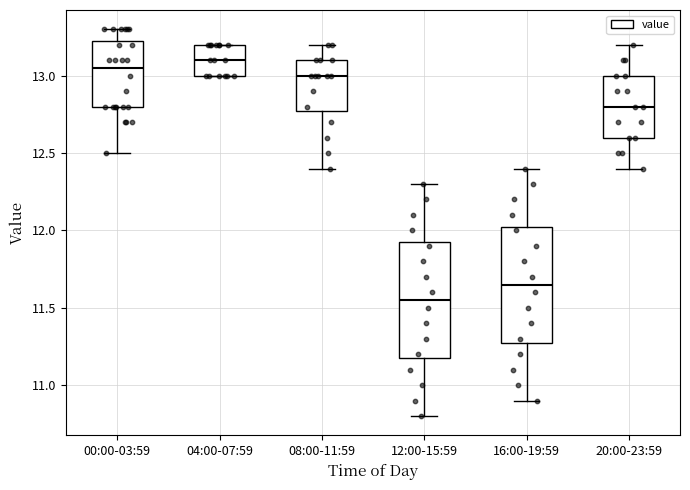

Reading left to right, read every box against the y-axis: the position of its median line, the range the box covers, and the ends of its whiskers. The values are not printed on the chart, so give them approximately, as read against the axis.

00:00-03:59: median 13.05, box 12.80 to 13.25, whiskers 12.50 to 13.30
04:00-07:59: median 13.10, box 13.00 to 13.20, whiskers 13.00 to 13.20
08:00-11:59: median 13.00, box 12.80 to 13.10, whiskers 12.40 to 13.20
12:00-15:59: median 11.55, box 11.20 to 11.95, whiskers 10.80 to 12.30
16:00-19:59: median 11.65, box 11.30 to 12.05, whiskers 10.90 to 12.40
20:00-23:59: median 12.80, box 12.60 to 13.00, whiskers 12.40 to 13.20